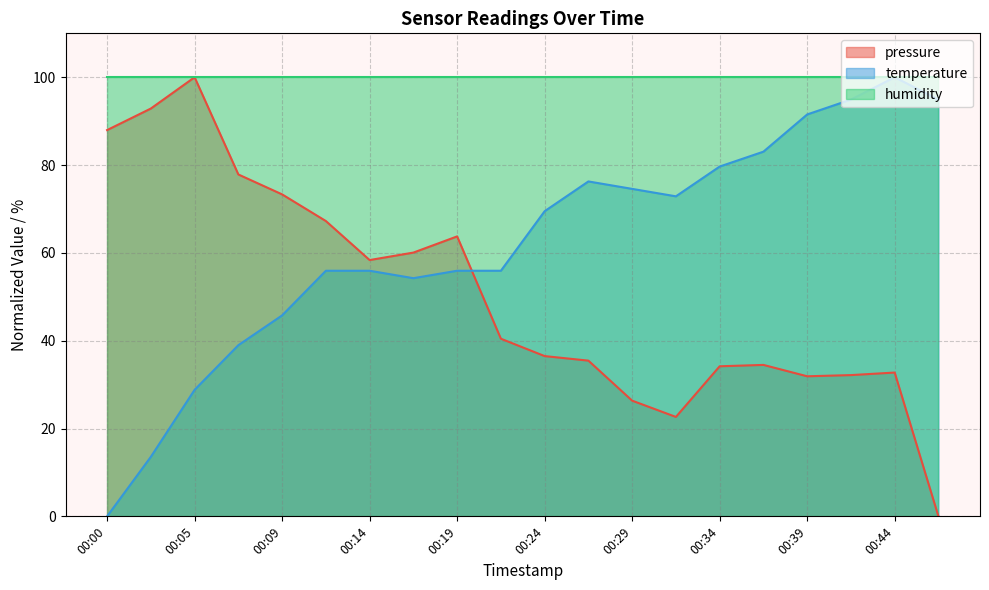

Which series has the widest spread of values?

pressure